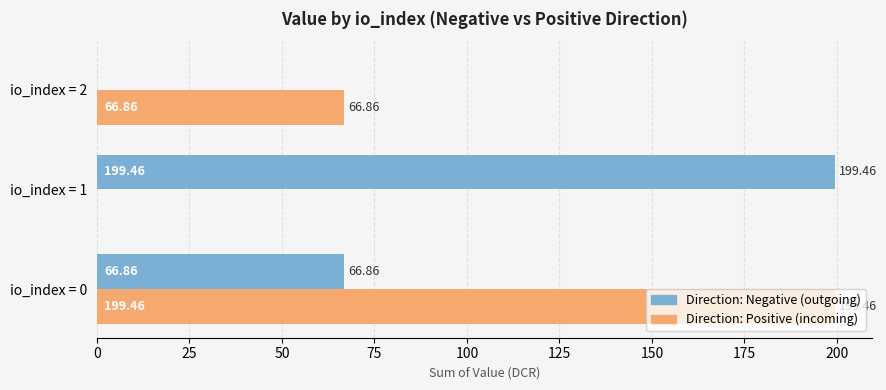

What is the sum of the Direction: Positive (incoming) values at io_index = 0 and io_index = 2?

266.3